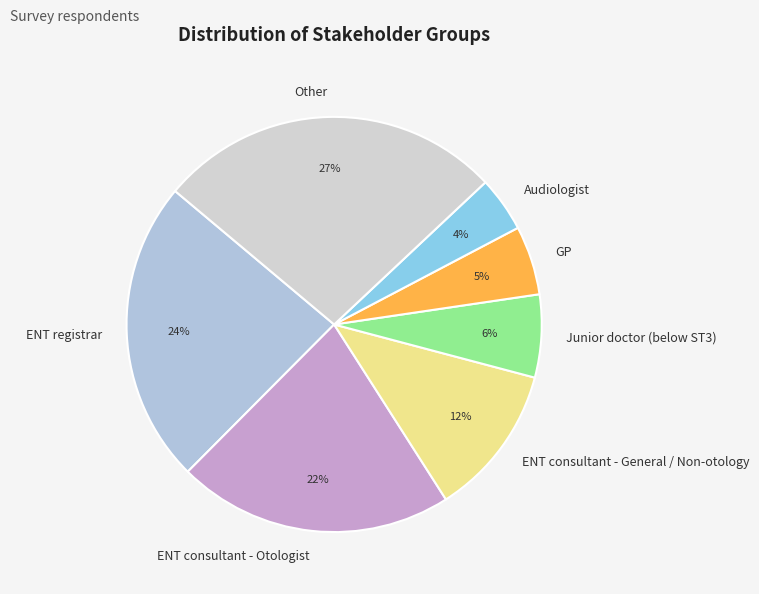

To the nearest percent, what portion does Junior doctor (below ST3) represent?

6%